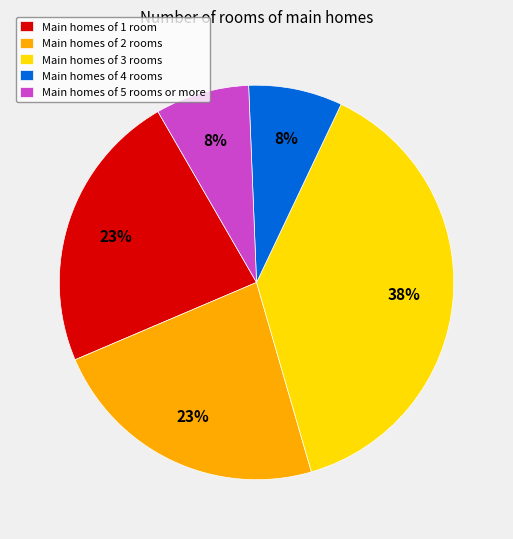

Combined, do Main homes of 4 rooms and Main homes of 3 rooms account for over 50%?

No